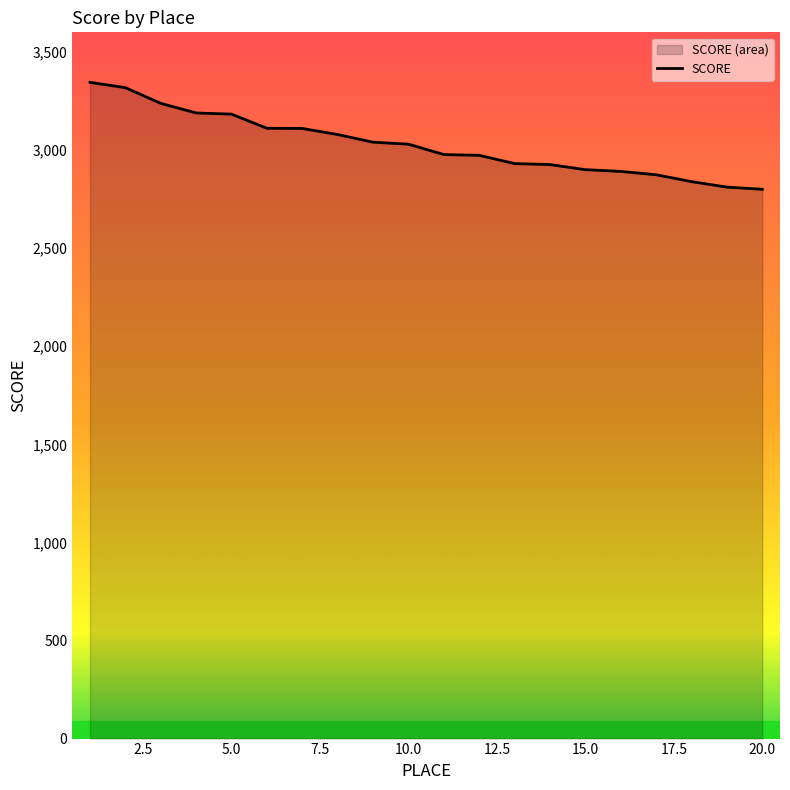

What is the smallest value displayed?

2800